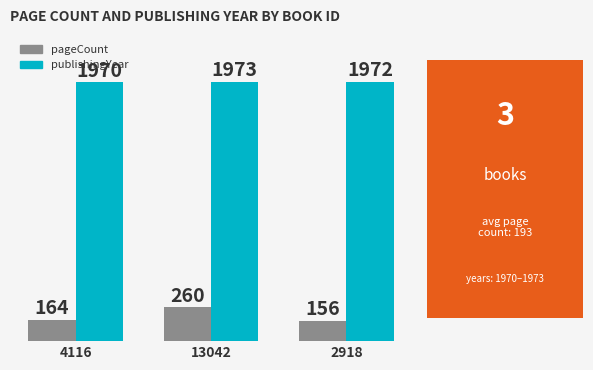

What are all the series names shown in the legend?

pageCount, publishingYear